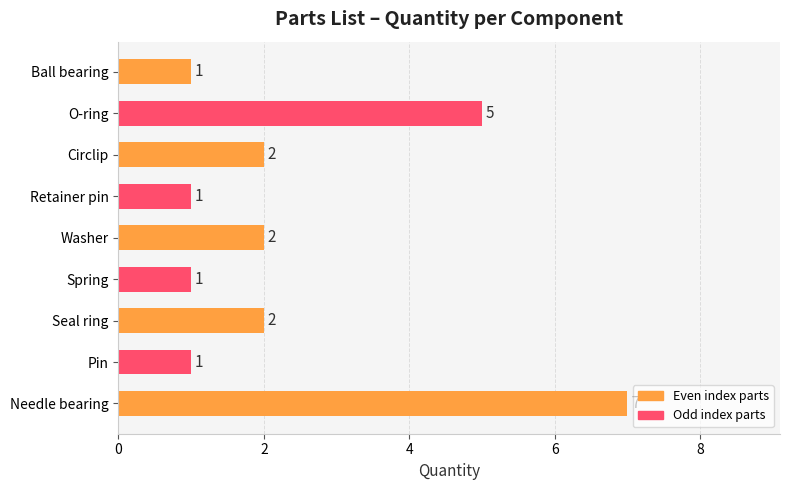

How many data points does each series have?

9